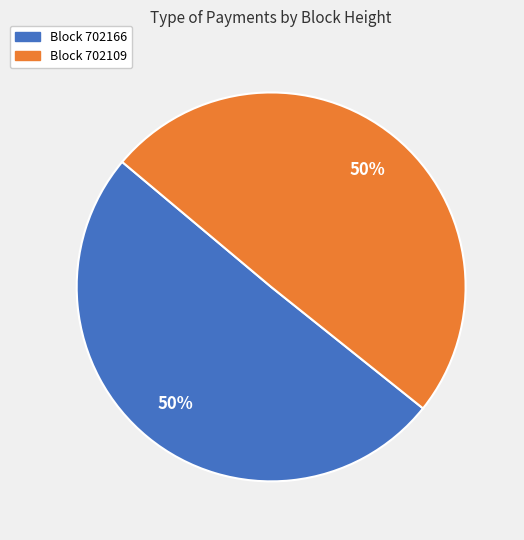

To the nearest percent, what is the average slice percentage?

50%